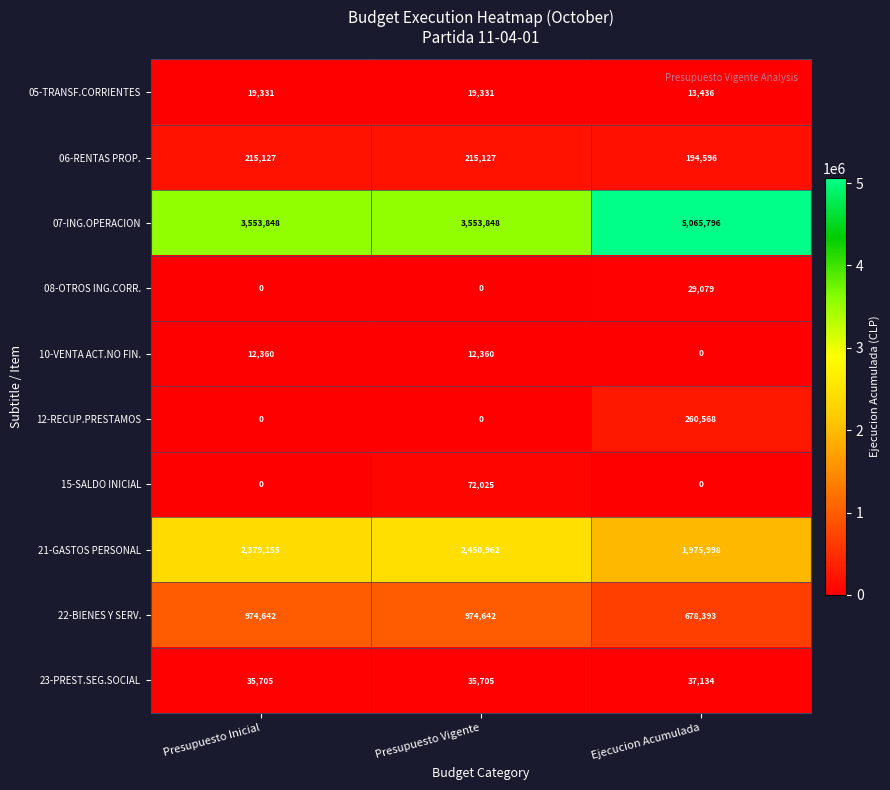

Rank the series by their maximum value, from highest to lowest.

07-ING.OPERACION, 21-GASTOS PERSONAL, 22-BIENES Y SERV., 12-RECUP.PRESTAMOS, 06-RENTAS PROP., 15-SALDO INICIAL, 23-PREST.SEG.SOCIAL, 08-OTROS ING.CORR., 05-TRANSF.CORRIENTES, 10-VENTA ACT.NO FIN.